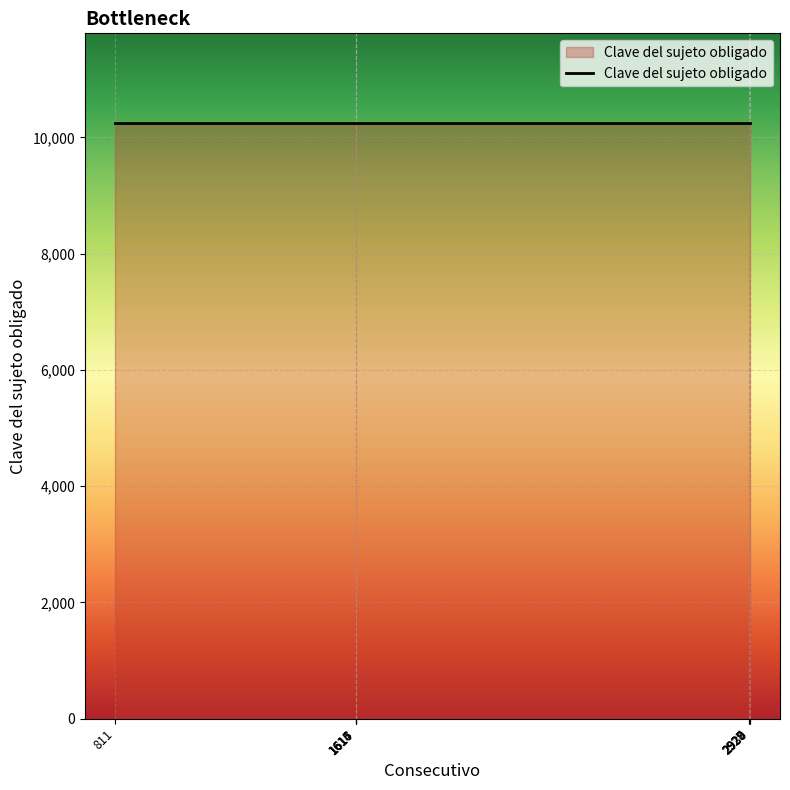

Reading right to left, extract all data points from this chart.

Consecutivo: 2930=2930	2929=2929	2928=2928	2927=2927	1617=1617	1616=1616	1615=1615	1614=1614	811=811
Clave del sujeto obligado: 2930=10253	2929=10253	2928=10253	2927=10253	1617=10253	1616=10253	1615=10253	1614=10253	811=10253